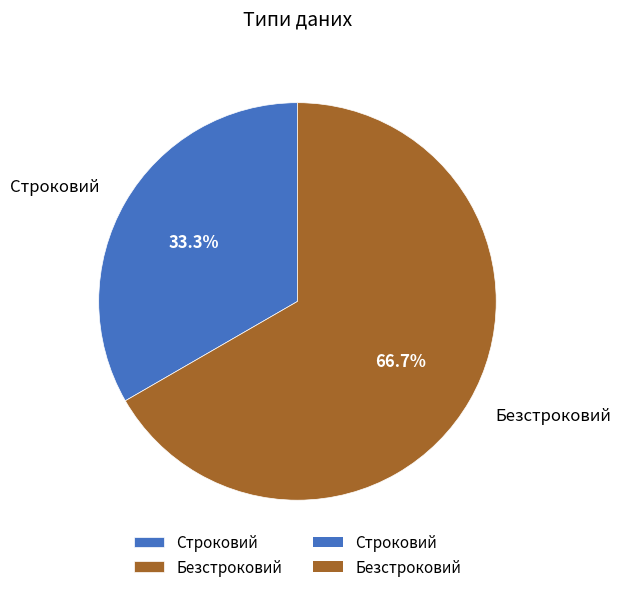

Approximately how many times larger is the value at Безстроковий compared to Строковий?

2.0